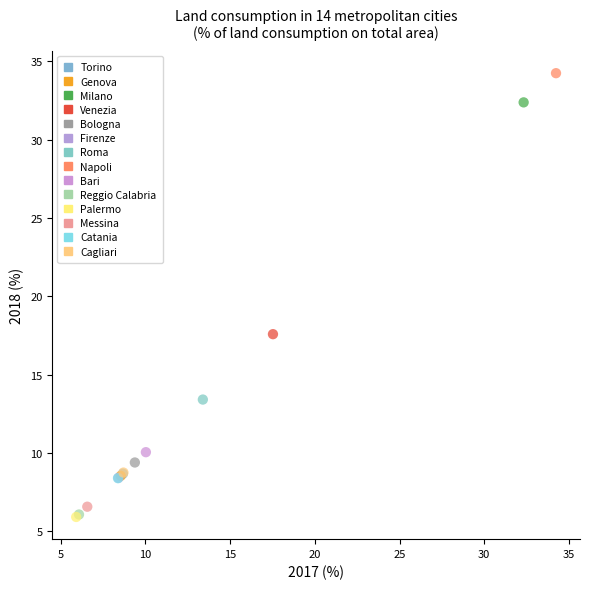

What are all the series names shown in the legend?

Torino, Genova, Milano, Venezia, Bologna, Firenze, Roma, Napoli, Bari, Reggio Calabria, Palermo, Messina, Catania, Cagliari